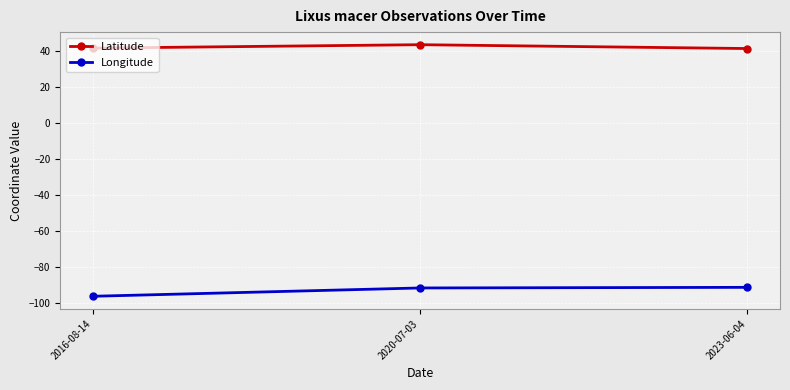

What is the difference between the second highest and minimum values in the Longitude series?

4.6